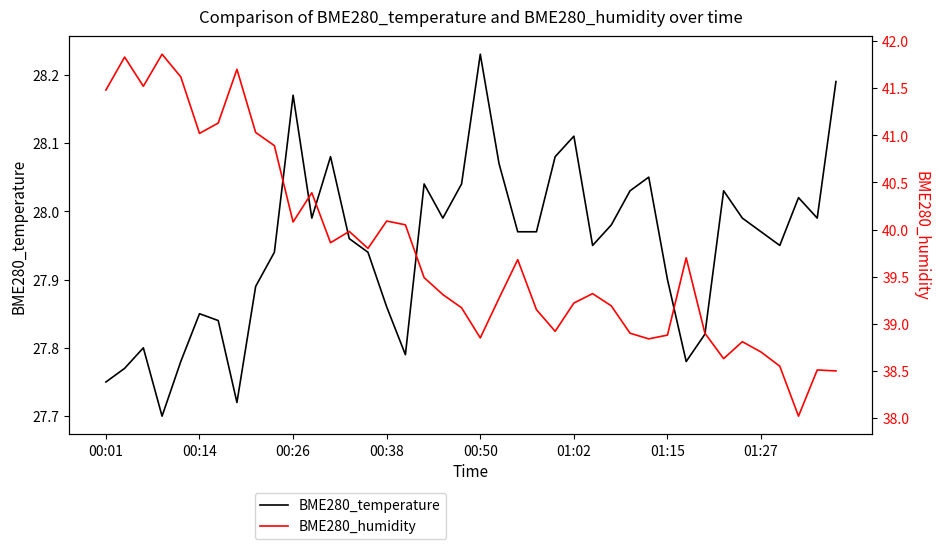

Which category has the highest value in the BME280_temperature series?

00:50